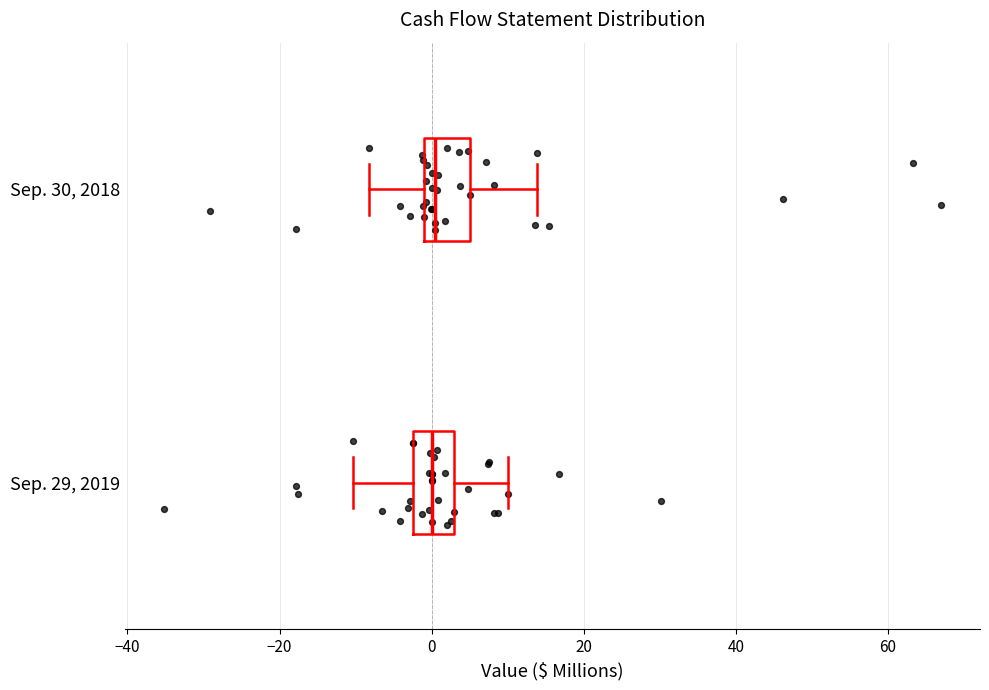

Reading bottom to top, read every box against the x-axis: the position of its median line, the range the box covers, and the ends of its whiskers. The values are not printed on the chart, so give them approximately, as read against the axis.

Sep. 29, 2019: median 0, box -2 to 2, whiskers -10 to 10
Sep. 30, 2018: median 0 (just right of the box's left edge), box 0 to 6, whiskers -8 to 14